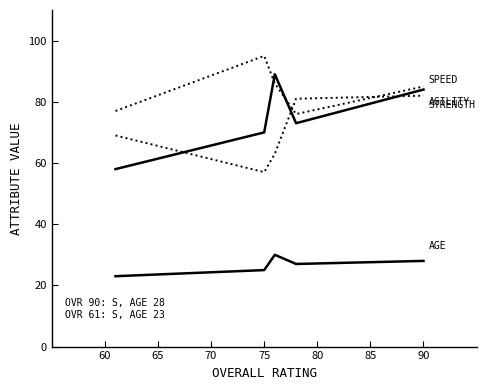

Reading left to right, extract all data points from this chart.

AGE: 23	25	30	27	28
STRENGTH: 58	70	89	73	84
SPEED: 69	57	63	81	82
AGILITY: 77	95	86	76	85